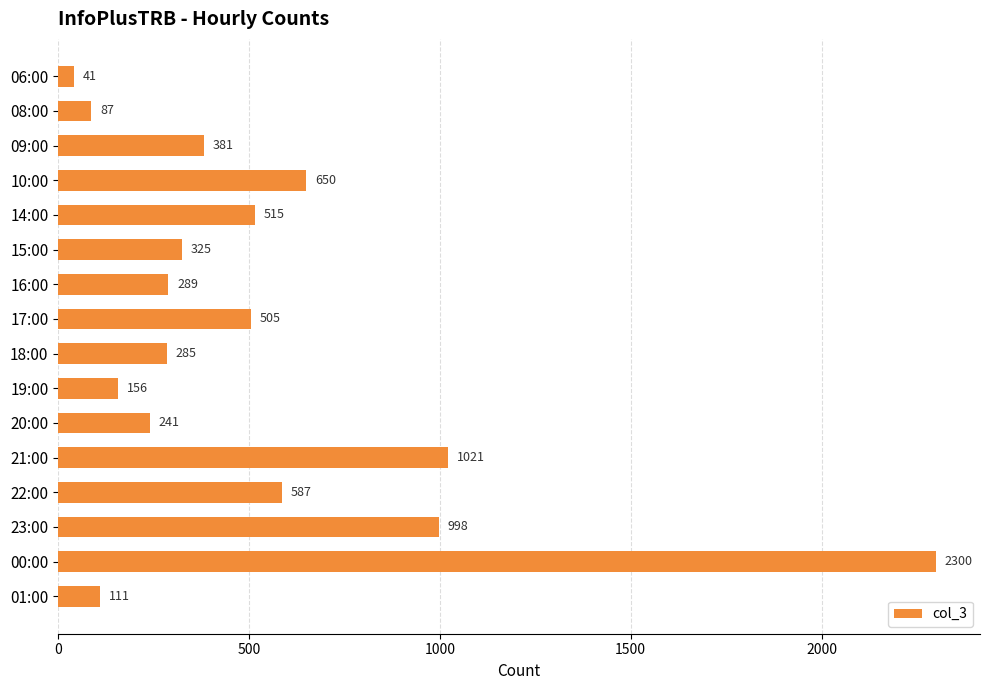

True or false: the data shows 473 at 18:00.

False